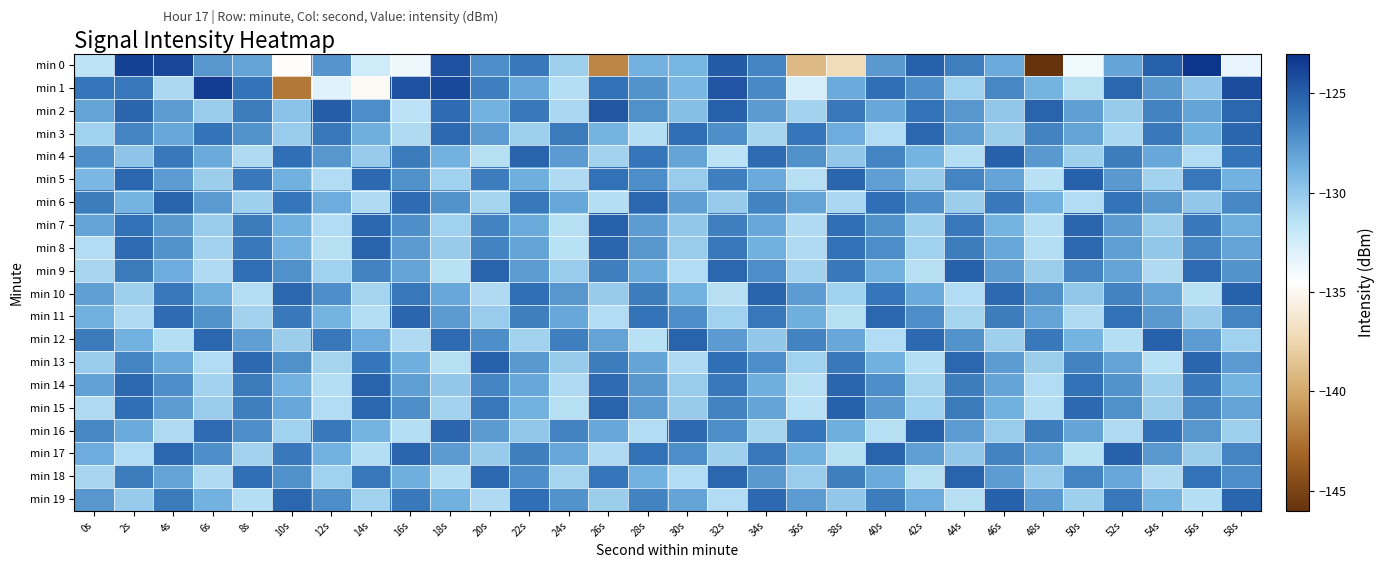

Reading right to left, transcribe all the data shown in this chart.

min 0: 58s=-133.4	56s=-123.2	54s=-125.1	52s=-128.2	50s=-133.9	48s=-146.3	46s=-128.4	44s=-126.4	42s=-125.1	40s=-127.6	38s=-137.1	36s=-139.1	34s=-126.8	32s=-124.9	30s=-128.9	28s=-128.8	26s=-141.6	24s=-130.4	22s=-126.2	20s=-127.2	18s=-124.4	16s=-133.7	14s=-132.3	12s=-127.5	10s=-134.6	8s=-128.1	6s=-127.6	4s=-124.0	2s=-123.6	0s=-131.6
min 1: 58s=-124.2	56s=-129.8	54s=-127.6	52s=-125.4	50s=-131.3	48s=-128.9	46s=-126.8	44s=-130.5	42s=-127.2	40s=-125.7	38s=-128.4	36s=-132.7	34s=-126.9	32s=-124.6	30s=-129.1	28s=-127.4	26s=-125.8	24s=-131.2	22s=-128.3	20s=-126.5	18s=-124.0	16s=-124.4	14s=-134.8	12s=-133.1	10s=-142.3	8s=-125.9	6s=-123.5	4s=-131.0	2s=-126.1	0s=-126.0
min 2: 58s=-125.4	56s=-128.2	54s=-126.6	52s=-130.1	50s=-127.9	48s=-125.2	46s=-130.0	44s=-127.5	42s=-125.9	40s=-128.3	38s=-126.1	36s=-130.6	34s=-127.7	32s=-125.1	30s=-129.5	28s=-127.3	26s=-124.7	24s=-130.9	22s=-126.2	20s=-128.8	18s=-125.6	16s=-131.5	14s=-127.1	12s=-124.9	10s=-129.7	8s=-126.4	6s=-130.2	4s=-127.8	2s=-125.3	0s=-128.1
min 3: 58s=-125.3	56s=-128.7	54s=-126.2	52s=-130.9	50s=-128.1	48s=-126.6	46s=-130.3	44s=-127.9	42s=-125.4	40s=-131.1	38s=-128.5	36s=-126.0	34s=-130.7	32s=-127.2	30s=-125.7	28s=-131.2	26s=-128.9	24s=-126.3	22s=-130.4	20s=-127.8	18s=-125.5	16s=-131.0	14s=-128.6	12s=-126.1	10s=-130.2	8s=-127.4	6s=-125.9	4s=-128.3	2s=-126.7	0s=-130.5
min 4: 58s=-125.9	56s=-131.1	54s=-128.3	52s=-126.4	50s=-130.4	48s=-127.6	46s=-125.1	44s=-131.2	42s=-128.9	40s=-126.7	38s=-130.0	36s=-127.3	34s=-125.6	32s=-131.5	30s=-128.2	28s=-126.0	26s=-130.6	24s=-127.7	22s=-125.2	20s=-131.3	18s=-128.8	16s=-126.3	14s=-130.1	12s=-127.5	10s=-125.7	8s=-131.0	6s=-128.4	4s=-126.1	2s=-129.8	0s=-127.2
min 5: 58s=-128.8	56s=-126.1	54s=-130.6	52s=-127.6	50s=-125.1	48s=-131.4	46s=-128.2	44s=-126.7	42s=-130.1	40s=-127.9	38s=-125.3	36s=-131.3	34s=-128.4	32s=-126.5	30s=-130.2	28s=-127.1	26s=-125.8	24s=-131.0	22s=-128.6	20s=-126.4	18s=-130.5	16s=-127.3	14s=-125.5	12s=-131.1	10s=-128.7	8s=-126.2	6s=-130.3	4s=-127.8	2s=-125.4	0s=-129.1
min 6: 58s=-126.8	56s=-130.0	54s=-127.5	52s=-125.9	50s=-131.1	48s=-128.8	46s=-126.2	44s=-130.3	42s=-127.2	40s=-125.7	38s=-130.9	36s=-128.1	34s=-126.6	32s=-130.1	30s=-127.9	28s=-125.4	26s=-131.2	24s=-128.3	22s=-126.1	20s=-130.7	18s=-127.4	16s=-125.6	14s=-131.0	12s=-128.5	10s=-126.0	8s=-130.4	6s=-127.7	4s=-125.2	2s=-128.9	0s=-126.4
min 7: 58s=-128.6	56s=-126.2	54s=-130.3	52s=-127.7	50s=-125.3	48s=-131.2	46s=-128.9	44s=-126.1	42s=-130.4	40s=-127.3	38s=-125.7	36s=-131.0	34s=-128.3	32s=-126.5	30s=-130.0	28s=-127.8	26s=-125.1	24s=-131.3	22s=-128.4	20s=-126.6	18s=-130.5	16s=-127.2	14s=-125.4	12s=-131.1	10s=-128.7	8s=-126.3	6s=-130.2	4s=-127.6	2s=-125.8	0s=-128.2
min 8: 58s=-128.1	56s=-126.7	54s=-130.0	52s=-127.9	50s=-125.5	48s=-131.2	46s=-128.3	44s=-126.4	42s=-130.5	40s=-127.1	38s=-125.8	36s=-131.0	34s=-128.7	32s=-126.1	30s=-130.2	28s=-127.5	26s=-125.3	24s=-131.4	22s=-128.2	20s=-126.6	18s=-130.1	16s=-127.7	14s=-125.2	12s=-131.3	10s=-128.8	8s=-126.2	6s=-130.6	4s=-127.4	2s=-125.6	0s=-131.1
min 9: 58s=-127.4	56s=-125.6	54s=-131.0	52s=-128.2	50s=-126.7	48s=-130.3	46s=-127.7	44s=-125.1	42s=-131.3	40s=-128.8	38s=-126.2	36s=-130.6	34s=-127.1	32s=-125.4	30s=-131.1	28s=-128.4	26s=-126.5	24s=-130.2	22s=-127.8	20s=-125.2	18s=-131.4	16s=-128.1	14s=-126.6	12s=-130.5	10s=-127.3	8s=-125.7	6s=-131.0	4s=-128.5	2s=-126.3	0s=-130.8
min 10: 58s=-125.1	56s=-131.4	54s=-128.2	52s=-126.6	50s=-130.0	48s=-127.3	46s=-125.5	44s=-131.1	42s=-128.4	40s=-126.0	38s=-130.5	36s=-127.8	34s=-125.2	32s=-131.3	30s=-128.8	28s=-126.4	26s=-130.1	24s=-127.5	22s=-125.7	20s=-131.0	18s=-128.3	16s=-126.1	14s=-130.7	12s=-127.2	10s=-125.4	8s=-131.2	6s=-128.6	4s=-126.1	2s=-130.4	0s=-127.9
min 11: 58s=-126.7	56s=-130.1	54s=-127.6	52s=-125.8	50s=-131.0	48s=-128.2	46s=-126.4	44s=-130.7	42s=-127.1	40s=-125.4	38s=-131.3	36s=-128.6	34s=-126.1	32s=-130.5	30s=-127.2	28s=-125.9	26s=-131.1	24s=-128.3	22s=-126.5	20s=-130.2	18s=-127.7	16s=-125.3	14s=-131.2	12s=-128.9	10s=-126.2	8s=-130.6	6s=-127.4	4s=-125.6	2s=-131.0	0s=-128.7
min 12: 58s=-130.5	56s=-127.8	54s=-125.1	52s=-131.2	50s=-128.9	48s=-126.2	46s=-130.4	44s=-127.4	42s=-125.5	40s=-131.1	38s=-128.3	36s=-126.6	34s=-130.0	32s=-127.7	30s=-125.2	28s=-131.4	26s=-128.1	24s=-126.5	22s=-130.6	20s=-127.2	18s=-125.6	16s=-131.0	14s=-128.5	12s=-126.1	10s=-130.3	8s=-127.9	6s=-125.4	4s=-131.2	2s=-128.8	0s=-126.3
min 13: 58s=-127.7	56s=-125.3	54s=-131.4	52s=-128.1	50s=-126.6	48s=-130.3	46s=-127.8	44s=-125.4	42s=-131.2	40s=-128.7	38s=-126.1	36s=-130.5	34s=-127.1	32s=-125.7	30s=-131.0	28s=-128.2	26s=-126.4	24s=-130.1	22s=-127.6	20s=-125.1	18s=-131.3	16s=-128.6	14s=-126.0	12s=-130.7	10s=-127.3	8s=-125.5	6s=-131.1	4s=-128.4	2s=-126.7	0s=-130.2
min 14: 58s=-128.9	56s=-126.2	54s=-130.4	52s=-127.4	50s=-125.8	48s=-131.1	46s=-128.2	44s=-126.4	42s=-130.7	40s=-127.1	38s=-125.3	36s=-131.3	34s=-128.6	32s=-126.1	30s=-130.2	28s=-127.5	26s=-125.6	24s=-131.0	22s=-128.3	20s=-126.7	18s=-130.0	16s=-127.9	14s=-125.2	12s=-131.2	10s=-128.8	8s=-126.3	6s=-130.6	4s=-127.2	2s=-125.5	0s=-128.0
min 15: 58s=-128.1	56s=-126.7	54s=-130.3	52s=-127.3	50s=-125.5	48s=-131.2	46s=-128.7	44s=-126.3	42s=-130.5	40s=-127.6	38s=-125.1	36s=-131.4	34s=-128.2	32s=-126.6	30s=-130.1	28s=-127.7	26s=-125.2	24s=-131.3	22s=-128.8	20s=-126.1	18s=-130.6	16s=-127.2	14s=-125.4	12s=-131.1	10s=-128.3	8s=-126.5	6s=-130.2	4s=-127.8	2s=-125.7	0s=-131.0
min 16: 58s=-130.4	56s=-127.5	54s=-125.7	52s=-131.0	50s=-128.2	48s=-126.4	46s=-130.2	44s=-127.8	42s=-125.1	40s=-131.3	38s=-128.6	36s=-126.0	34s=-130.7	32s=-127.2	30s=-125.5	28s=-131.1	26s=-128.3	24s=-126.6	22s=-130.0	20s=-127.7	18s=-125.3	16s=-131.2	14s=-128.9	12s=-126.2	10s=-130.5	8s=-127.1	6s=-125.6	4s=-131.0	2s=-128.4	0s=-126.8
min 17: 58s=-126.7	56s=-130.3	54s=-127.6	52s=-125.1	50s=-131.4	48s=-128.2	46s=-126.6	44s=-130.0	42s=-127.9	40s=-125.2	38s=-131.3	36s=-128.7	34s=-126.1	32s=-130.4	30s=-127.1	28s=-125.8	26s=-131.0	24s=-128.3	22s=-126.5	20s=-130.1	18s=-127.7	16s=-125.3	14s=-131.2	12s=-128.8	10s=-126.2	8s=-130.6	6s=-127.2	4s=-125.4	2s=-131.1	0s=-128.5
min 18: 58s=-127.1	56s=-125.9	54s=-131.0	52s=-128.3	50s=-126.7	48s=-130.1	46s=-127.8	44s=-125.2	42s=-131.3	40s=-128.4	38s=-126.5	36s=-130.2	34s=-127.6	32s=-125.4	30s=-131.1	28s=-128.8	26s=-126.0	24s=-130.7	22s=-127.2	20s=-125.5	18s=-131.2	16s=-128.6	14s=-126.1	12s=-130.5	10s=-127.3	8s=-125.7	6s=-131.0	4s=-128.1	2s=-126.4	0s=-130.8
min 19: 58s=-125.3	56s=-131.2	54s=-128.9	52s=-126.1	50s=-130.4	48s=-127.7	46s=-125.1	44s=-131.3	42s=-128.5	40s=-126.4	38s=-130.0	36s=-127.8	34s=-125.5	32s=-131.1	30s=-128.2	28s=-126.6	26s=-130.3	24s=-127.4	22s=-125.7	20s=-131.0	18s=-128.7	16s=-126.2	14s=-130.6	12s=-127.1	10s=-125.4	8s=-131.2	6s=-128.8	4s=-126.3	2s=-130.1	0s=-127.5